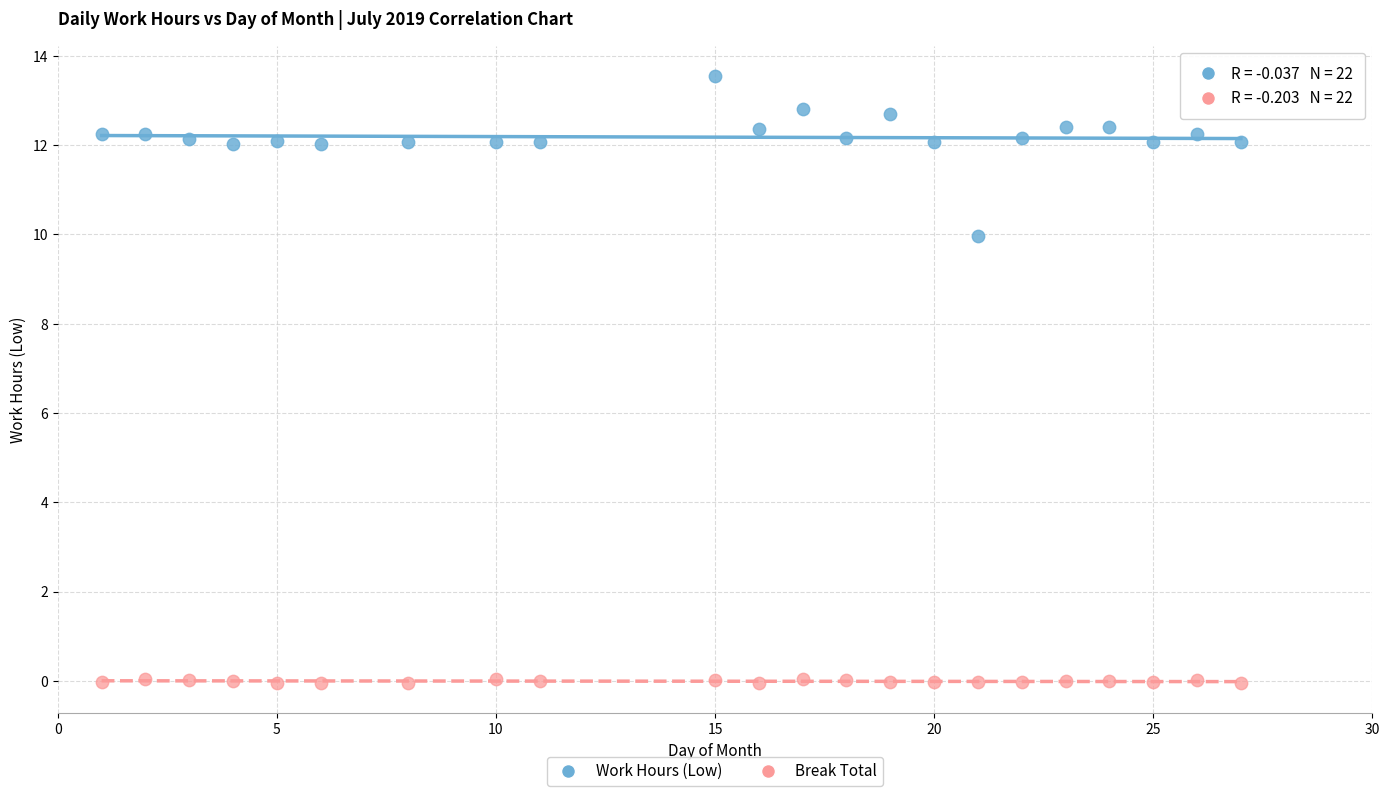

Which series reaches the minimum Y coordinate?

Break Total